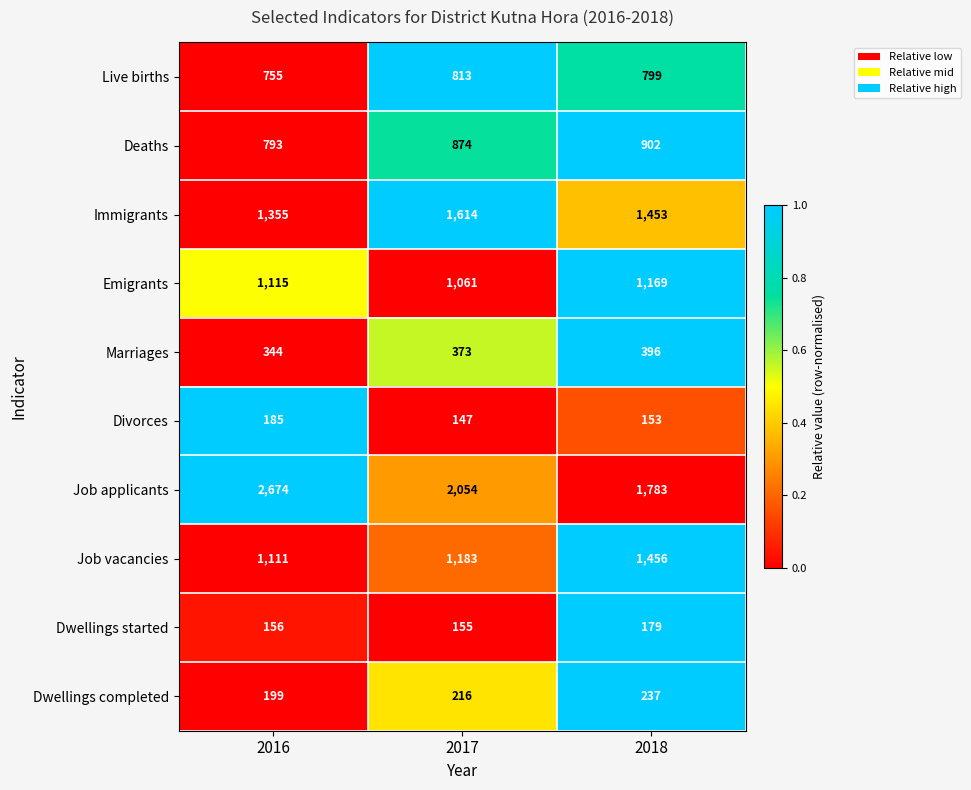

How many data points does each series have?

3